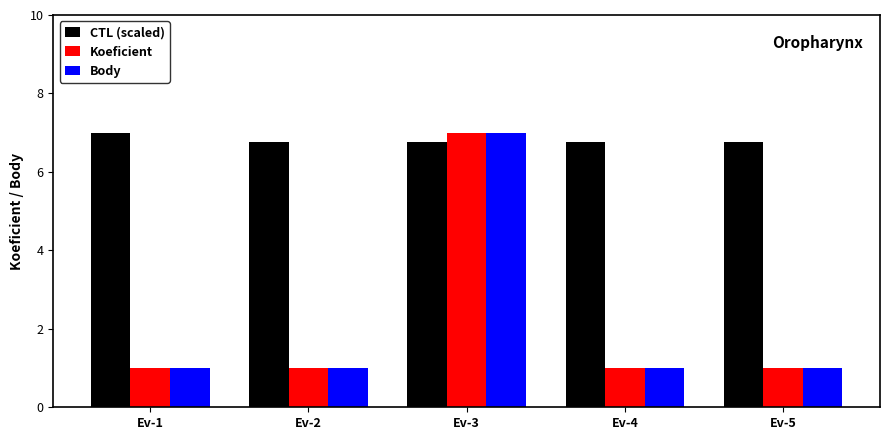

At how many categories does at least one series exceed 1?

5